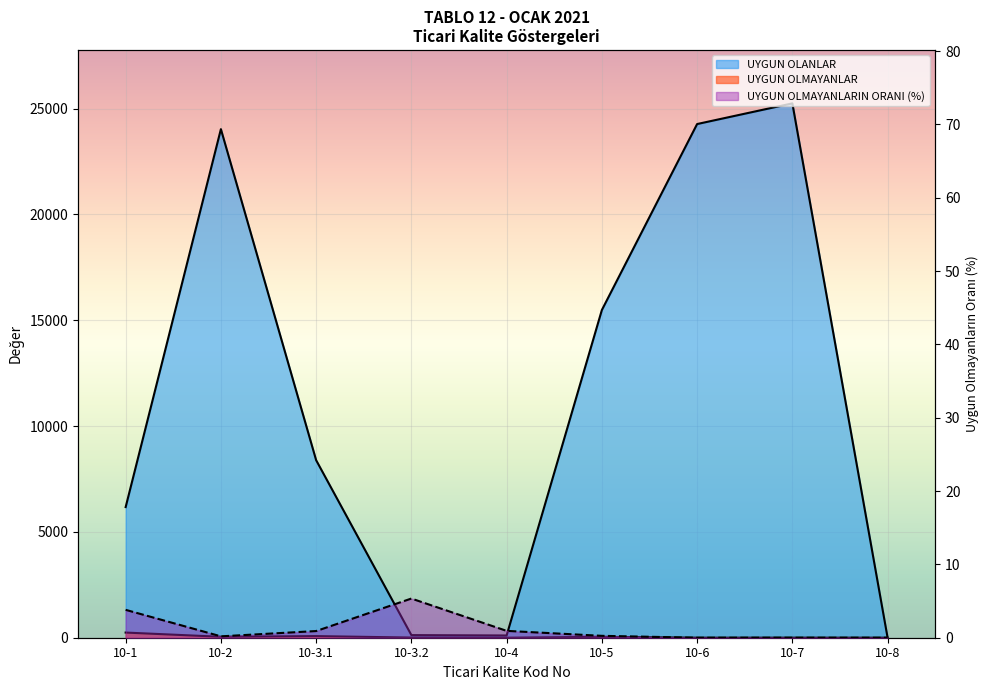

True or false: UYGUN OLMAYANLARIN ORANI (%) has more than 2 interior local peaks.

False